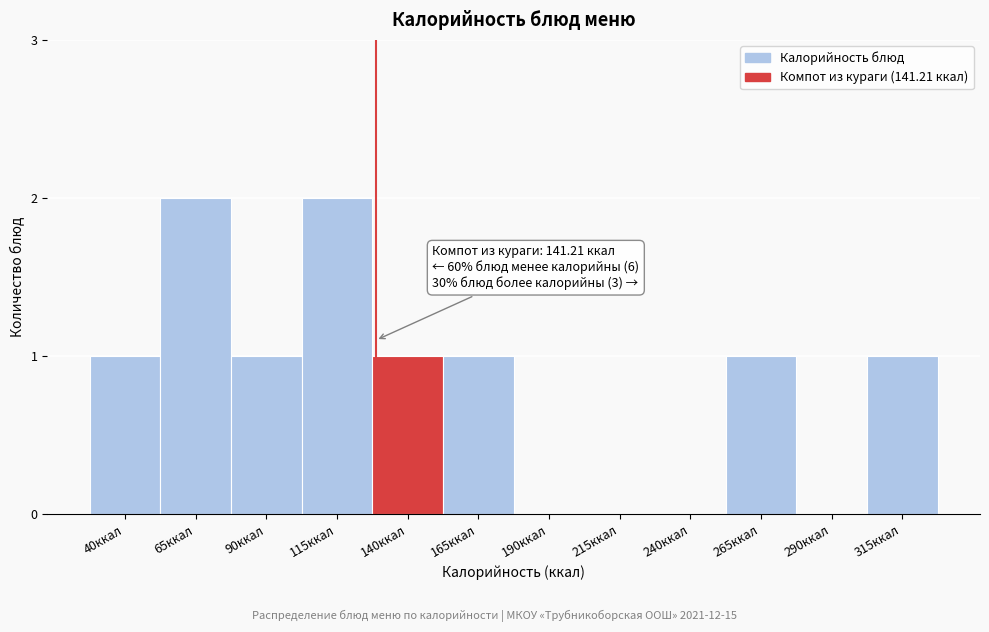

Reading right to left, transcribe all the data shown in this chart.

315ккал=1	290ккал=0	265ккал=1	240ккал=0	215ккал=0	190ккал=0	165ккал=1	140ккал=1	115ккал=2	90ккал=1	65ккал=2	40ккал=1